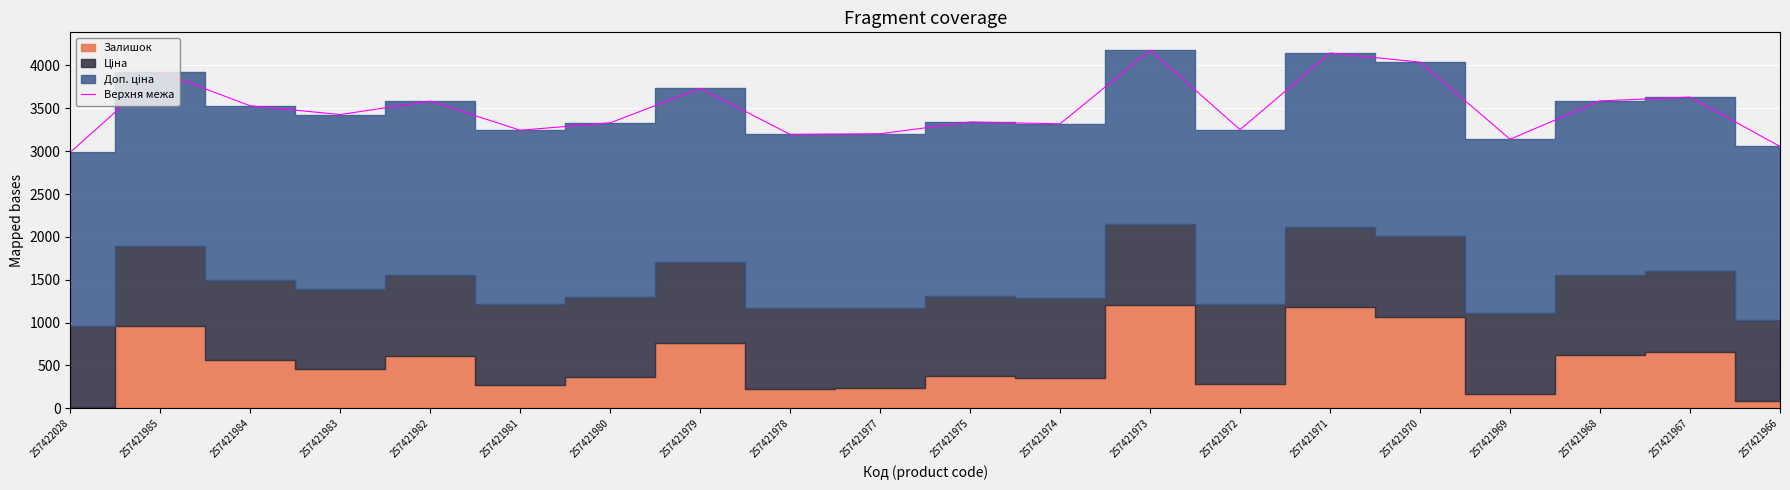

How many lines are shown in the chart?

1